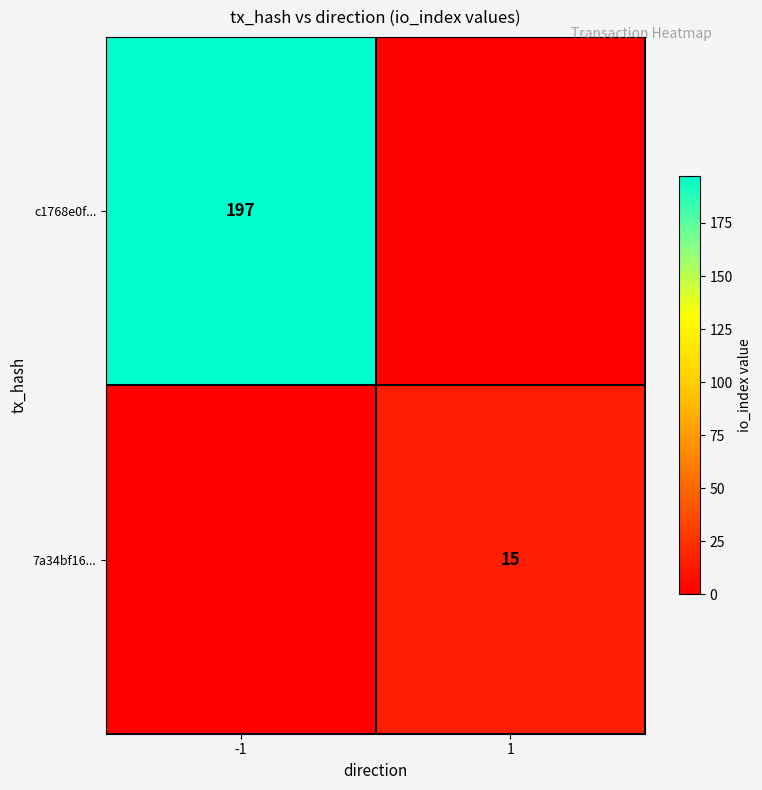

True or false: 7a34bf16... has a value of 26 at 1.

False